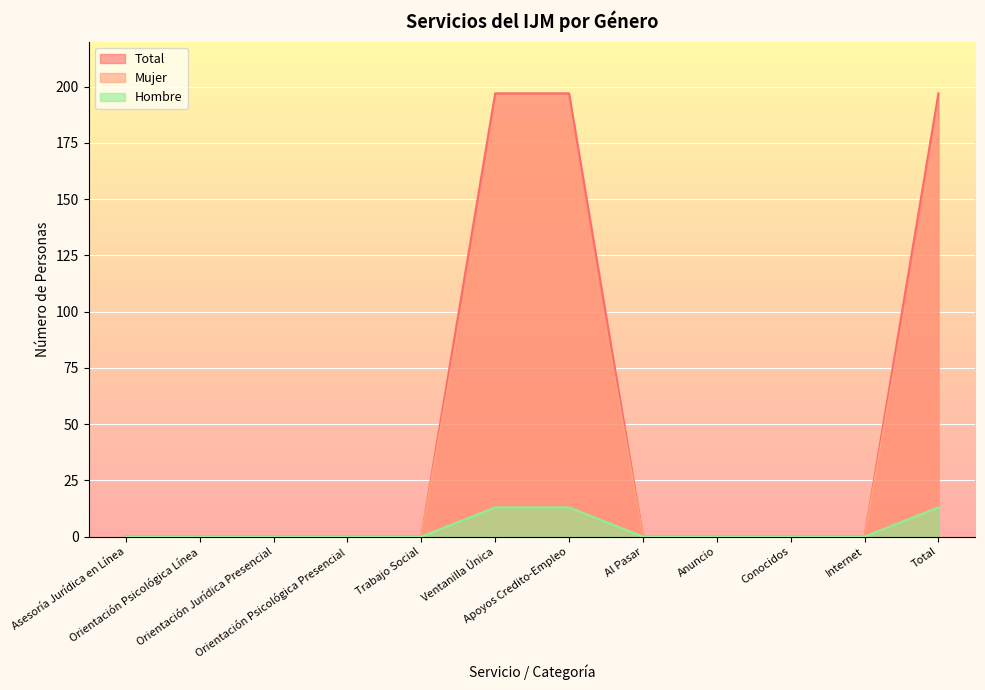

Is the value of Mujer at Total greater than the value of Total at Orientación Psicológica Línea?

Yes